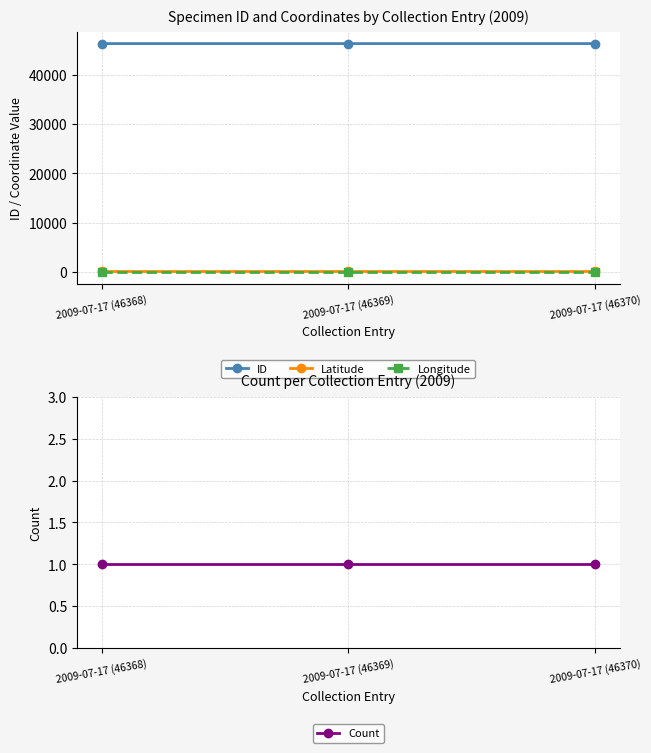

Which has a higher value, 2009-07-17 (46368) or 2009-07-17 (46370)?

2009-07-17 (46370)